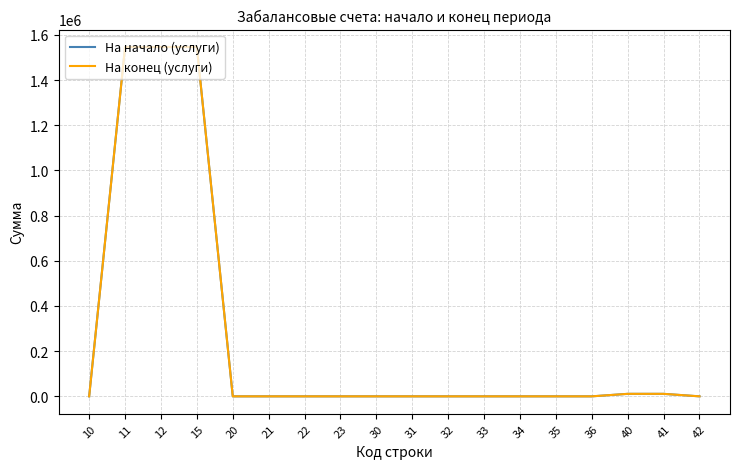

Rank the categories by На начало (услуги) value from lowest to highest.

10, 20, 21, 22, 23, 30, 31, 32, 33, 34, 35, 36, 42, 40, 41, 11, 12, 15